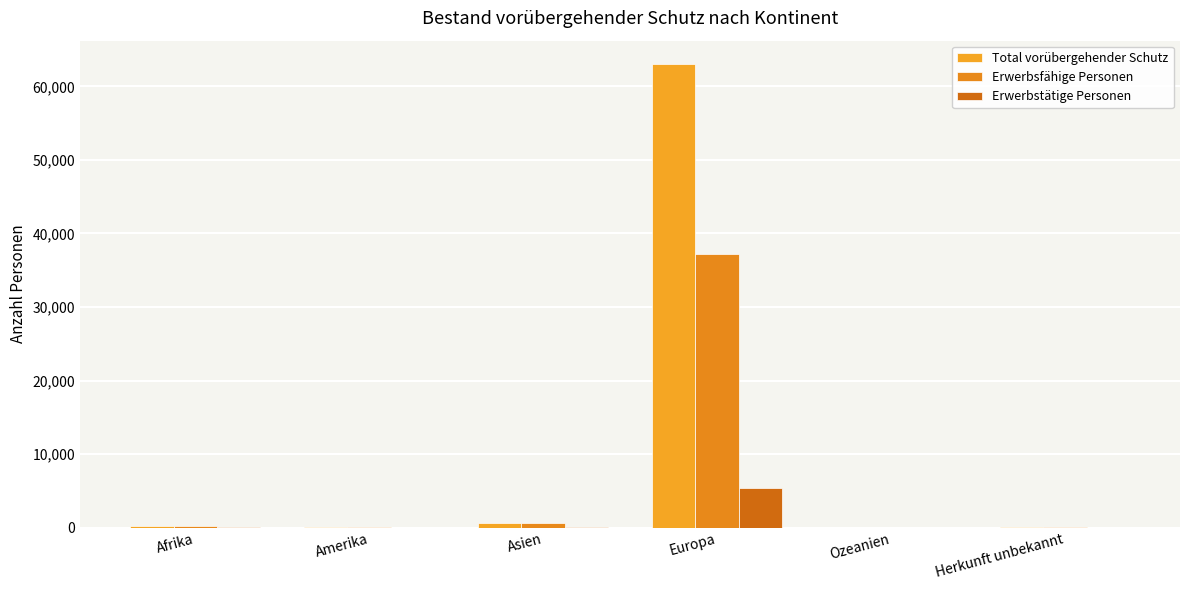

What is the maximum value shown in the chart?

63066